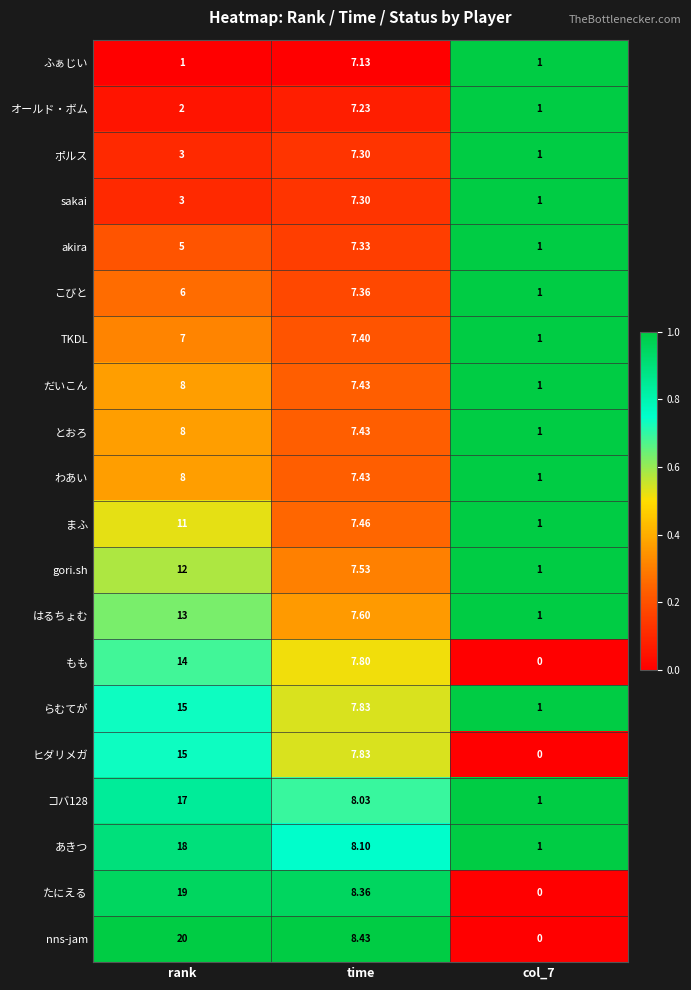

Which series has the largest total across all categories?

nns-jam